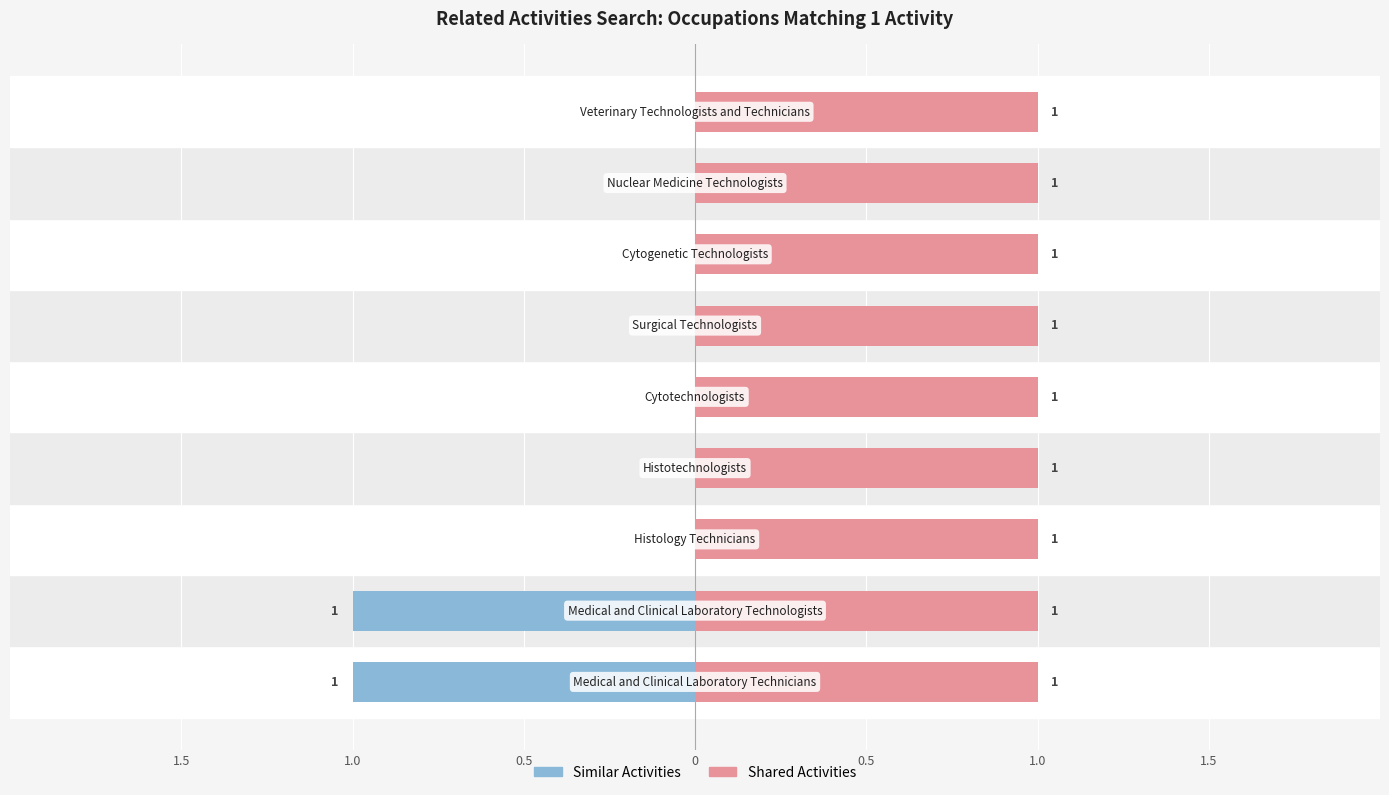

What are all the series names shown in the legend?

Similar Activities, Shared Activities